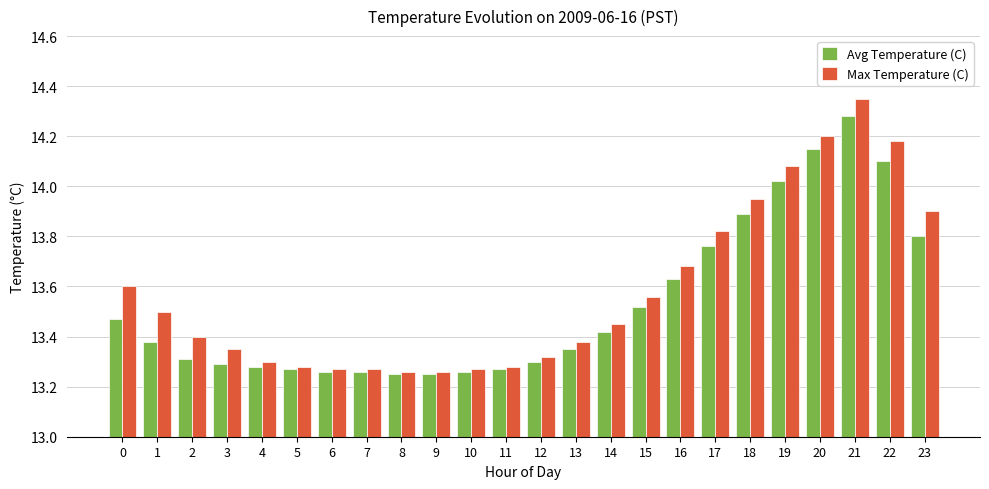

Is the value of Max Temperature (C) at 18 greater than the value of Avg Temperature (C) at 1?

Yes